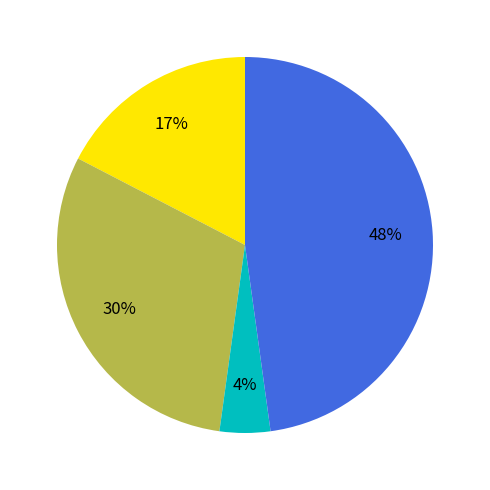

Does any single category account for the majority?

No